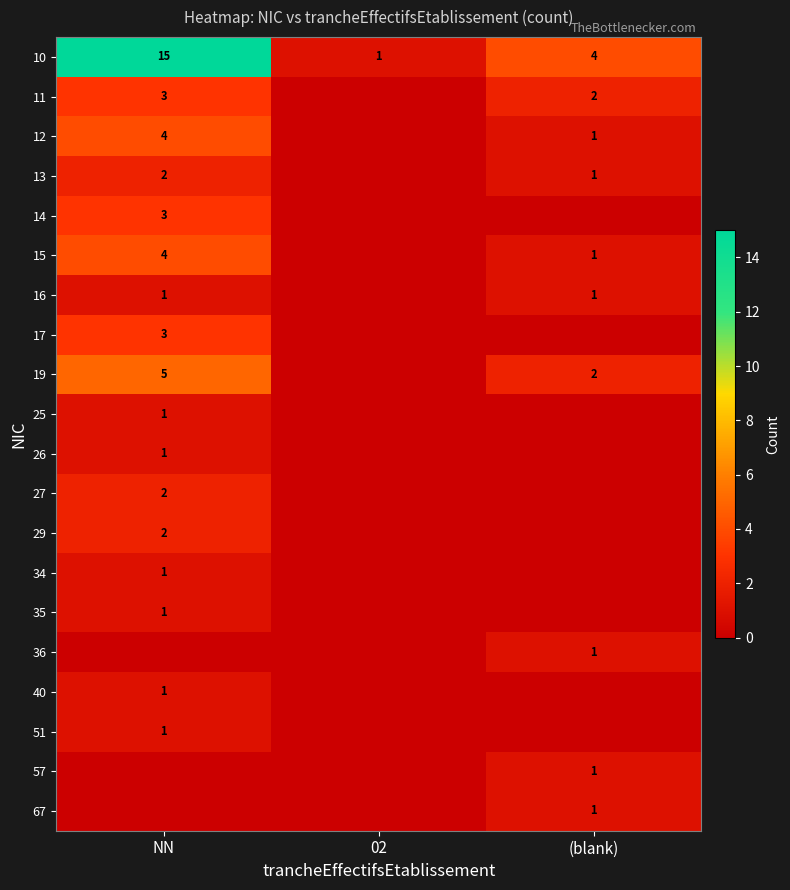

What is the difference between the 10 values at (blank) and NN?

11